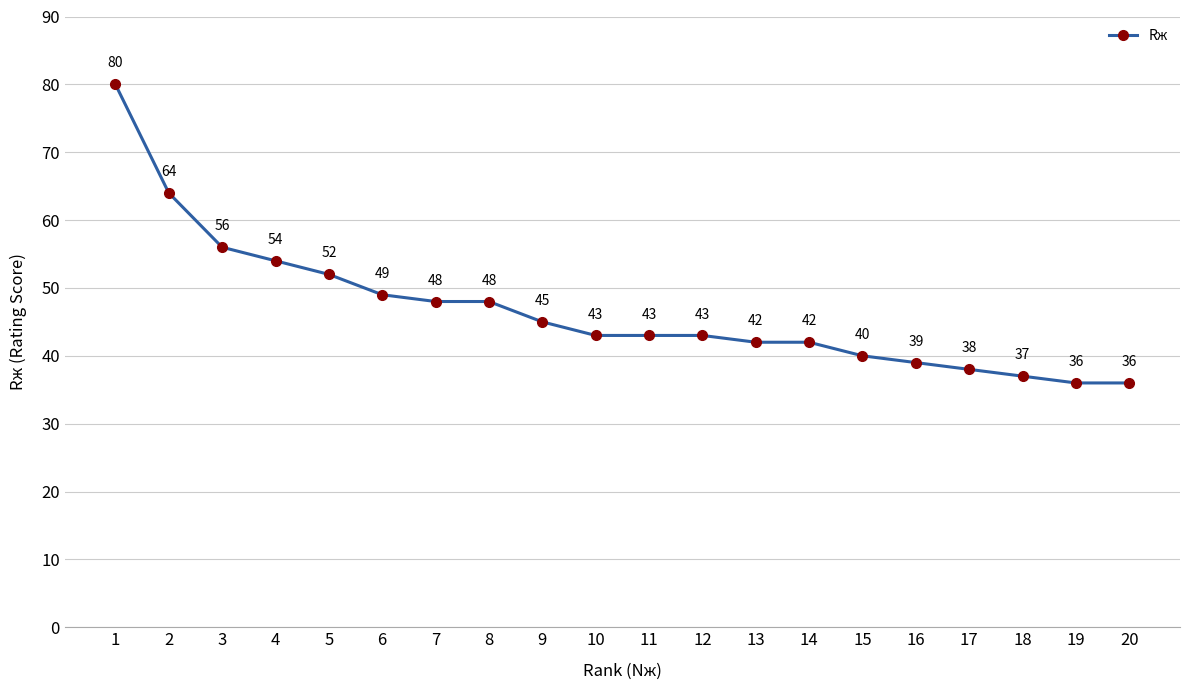

Reading left to right, list all the values displayed in this chart.

1=80	2=64	3=56	4=54	5=52	6=49	7=48	8=48	9=45	10=43	11=43	12=43	13=42	14=42	15=40	16=39	17=38	18=37	19=36	20=36